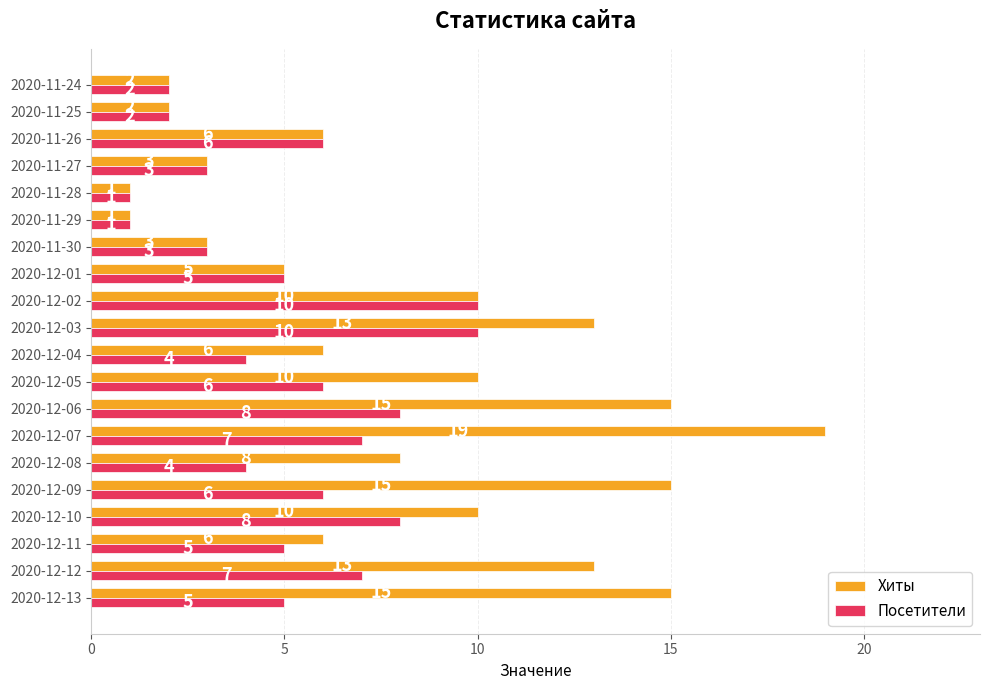

Which series has the largest range (max minus min)?

Хиты